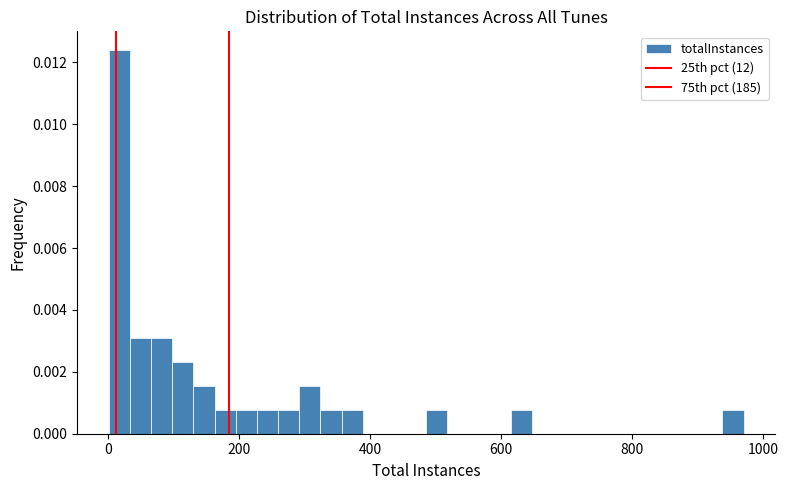

Around what value on the x-axis is the tallest bar? Give the approximate position of its centre, as read against the axis.

20